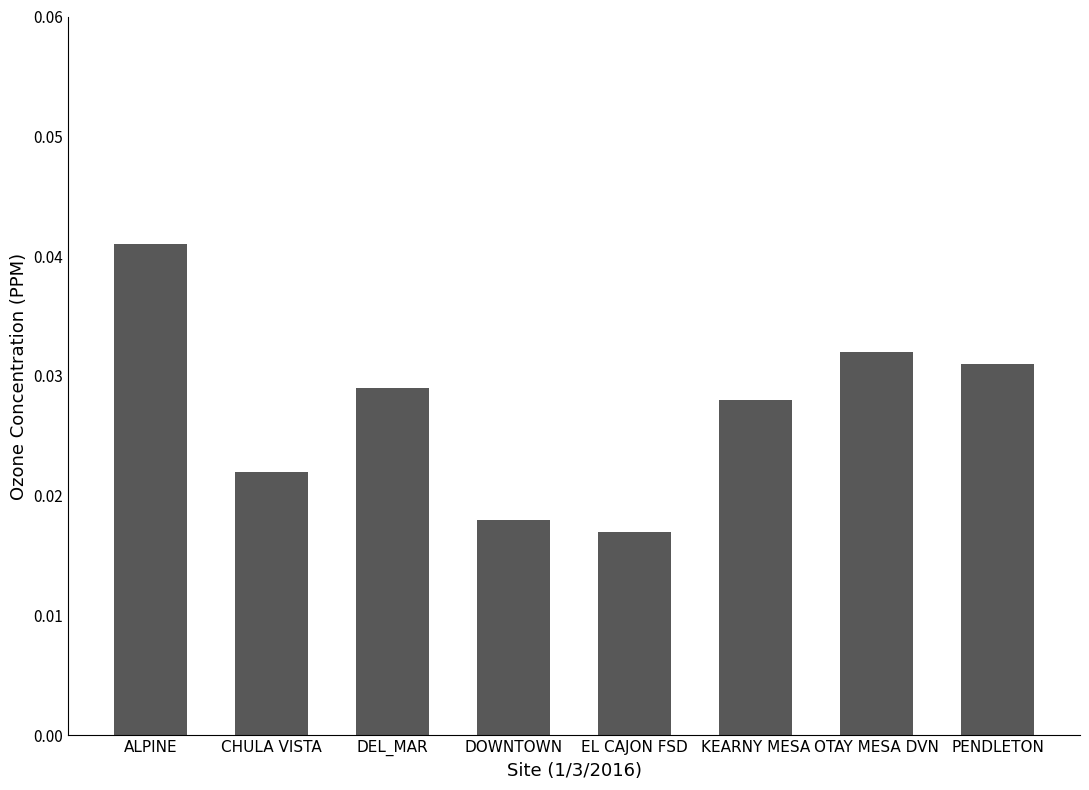

What is the label of the 8th bar from the left?

PENDLETON